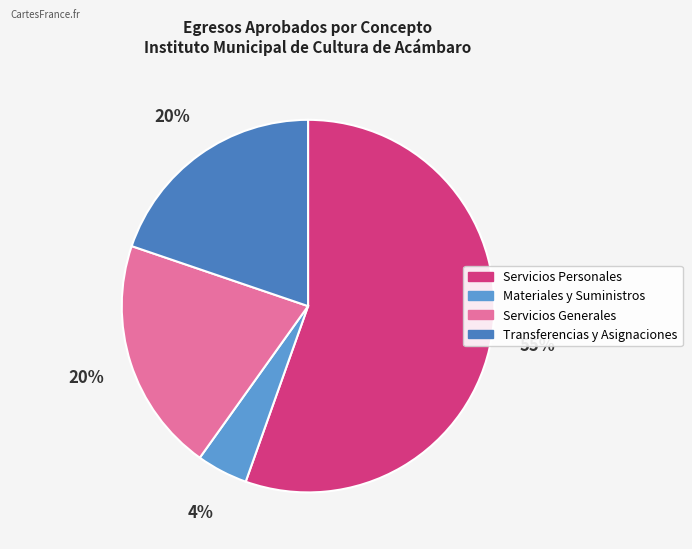

To the nearest percent, what is the difference between the Materiales y Suministros and Servicios Personales slice percentages?

51%